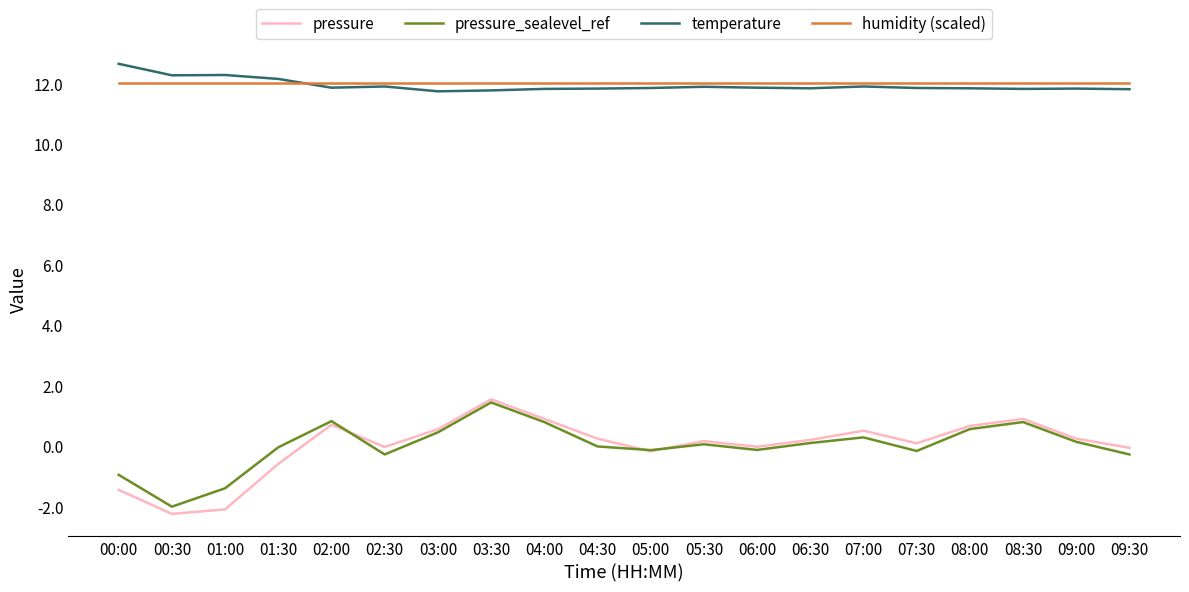

What is the greatest value displayed?

12.7